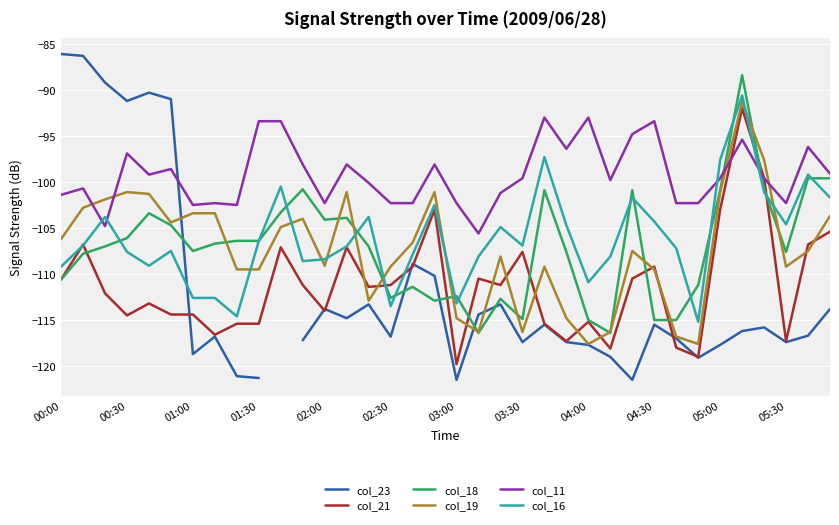

How many data points does each series have?

36